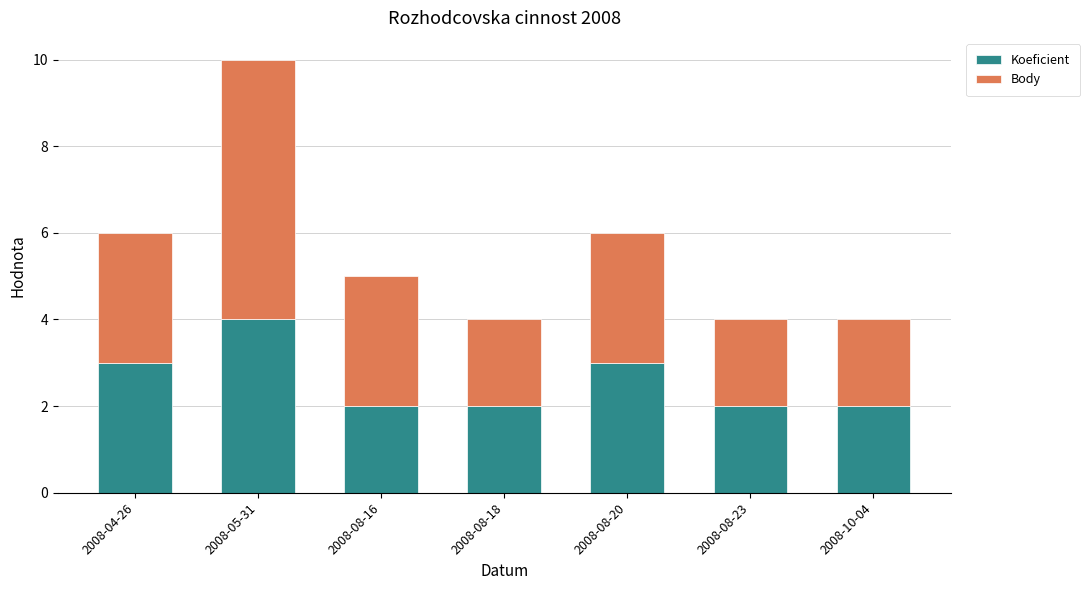

What is the average value of the Koeficient series?

3